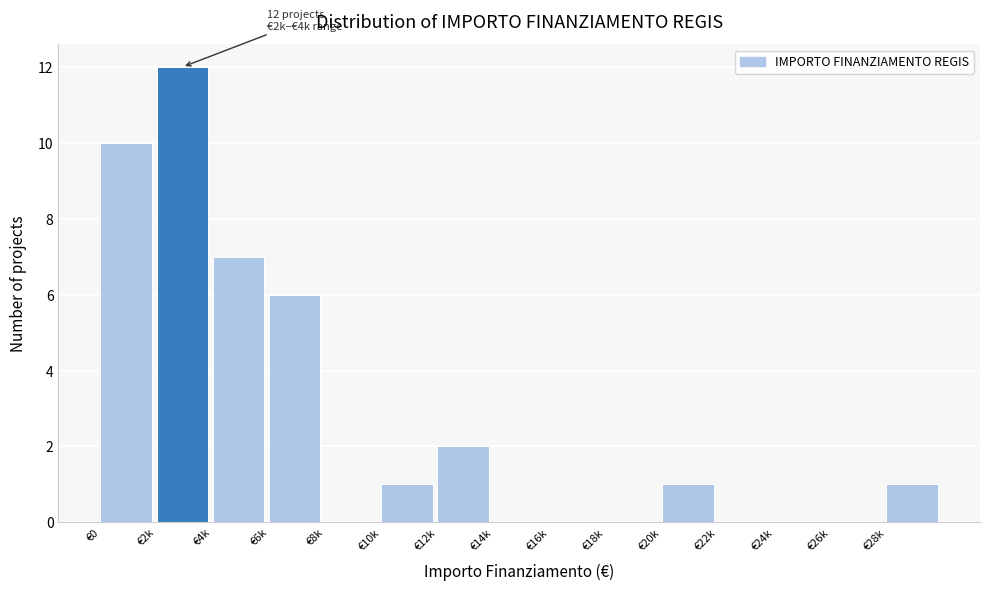

Reading left to right, transcribe all the data shown in this chart.

€0=10	€2k=12	€4k=7	€6k=6	€8k=0	€10k=1	€12k=2	€14k=0	€16k=0	€18k=0	€20k=1	€22k=0	€24k=0	€26k=0	€28k=1